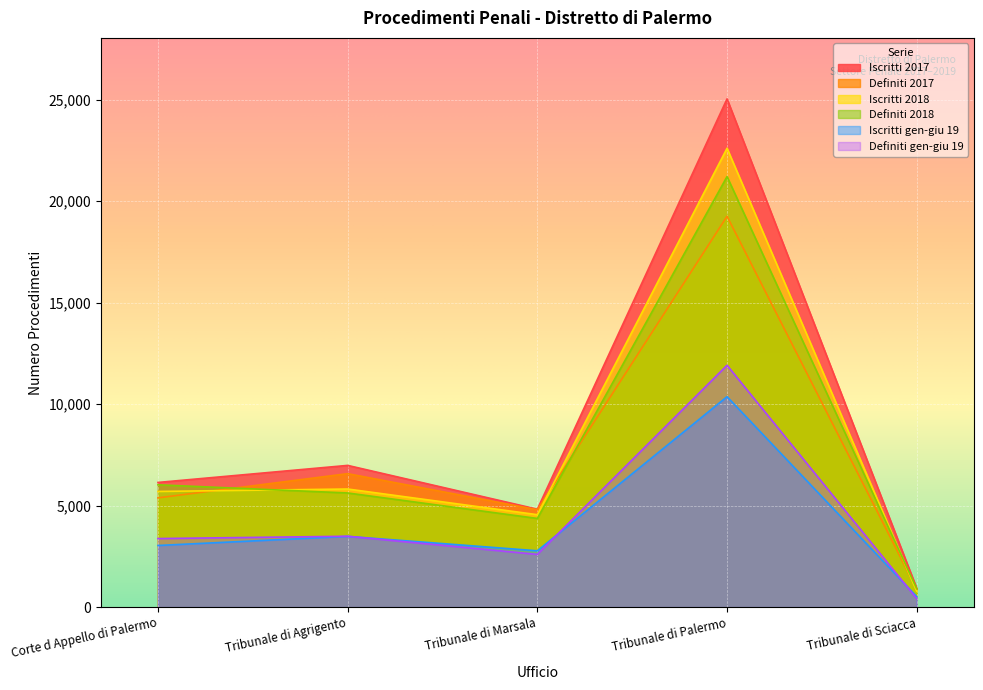

True or false: Definiti 2017 has more than 0 points higher than both neighbors.

True